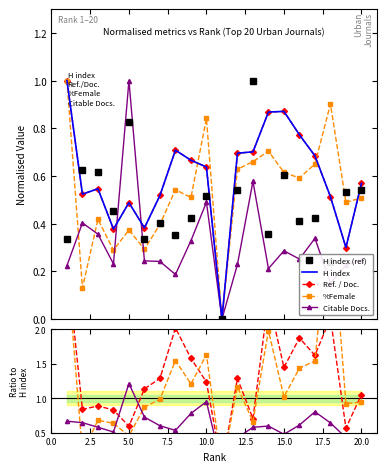

Rank the categories by Ref. / Doc. value from lowest to highest.

11, 19, 4, 6, 5, 18, 7, 2, 3, 20, 10, 9, 17, 12, 13, 8, 16, 14, 15, 1